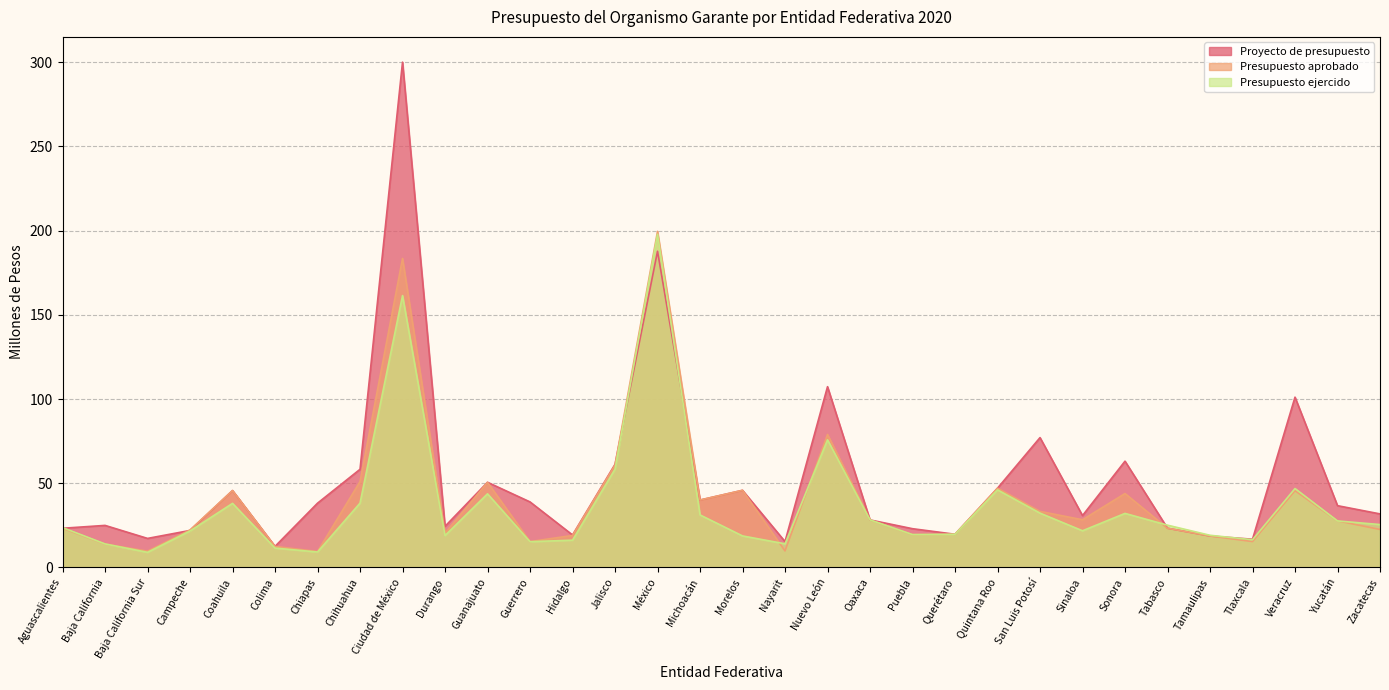

True or false: Proyecto de presupuesto has more than 1 interior local peaks.

True